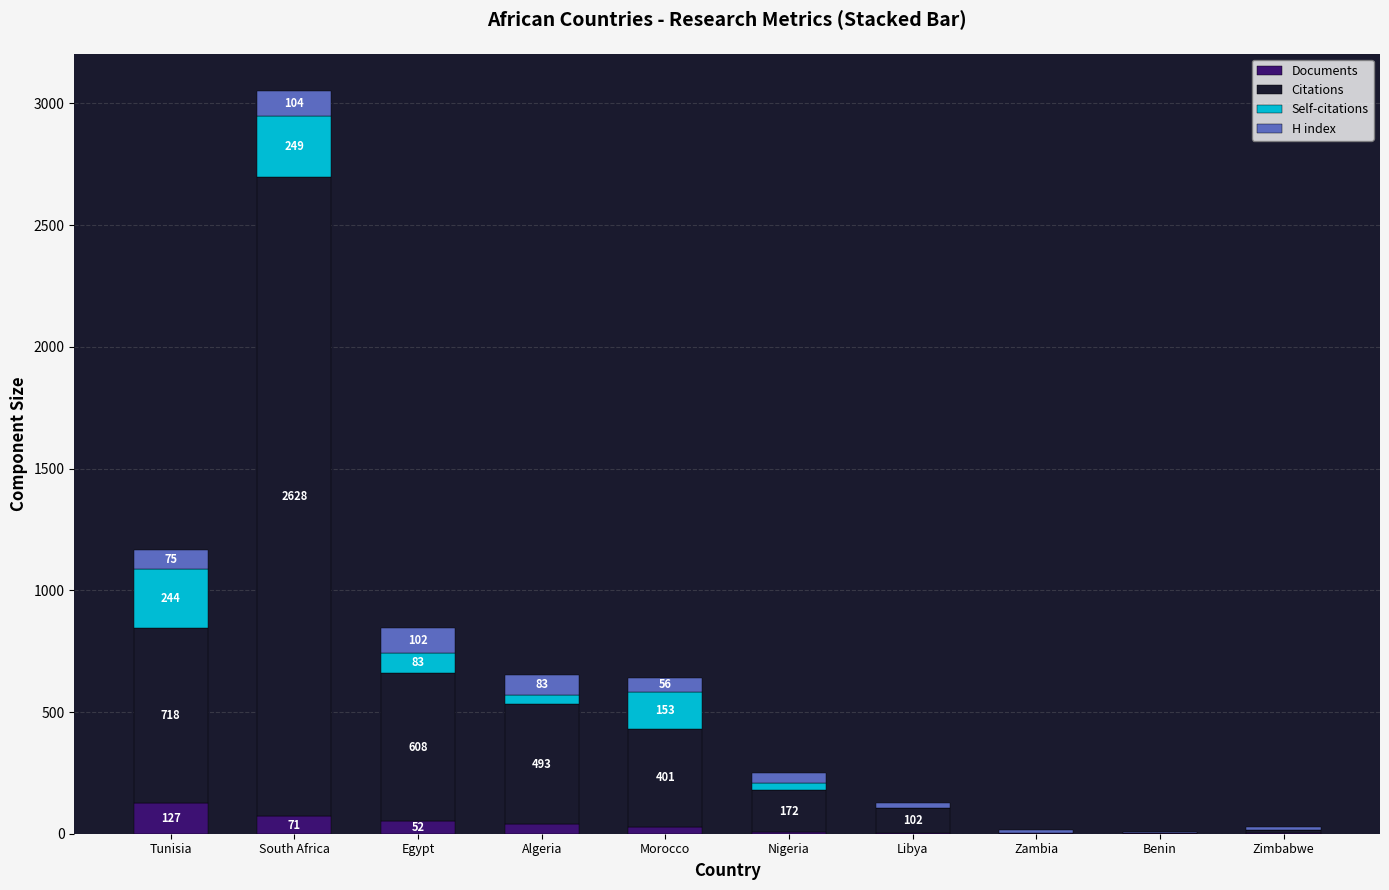

At which category is the sum across all series the highest?

South Africa